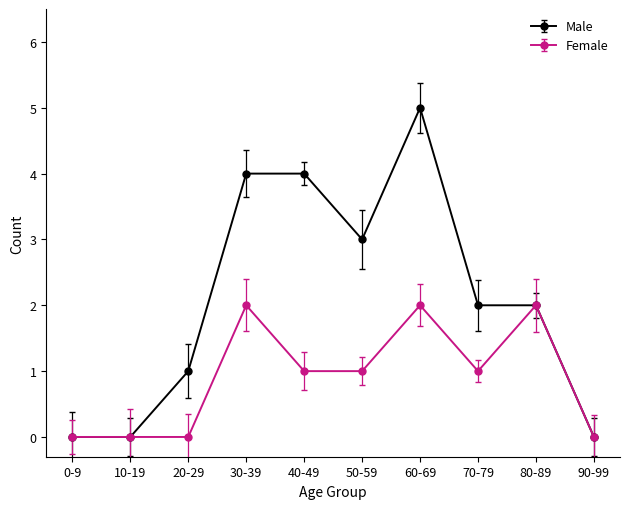

Reading left to right, list all the values displayed in this chart.

Male: 0-9=0	10-19=0	20-29=1	30-39=4	40-49=4	50-59=3	60-69=5	70-79=2	80-89=2	90-99=0
Female: 0-9=0	10-19=0	20-29=0	30-39=2	40-49=1	50-59=1	60-69=2	70-79=1	80-89=2	90-99=0